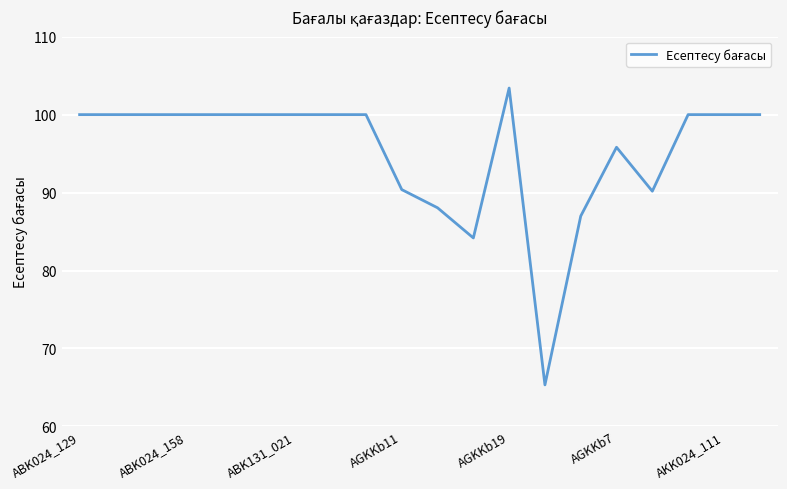

How many series are shown in this chart?

1